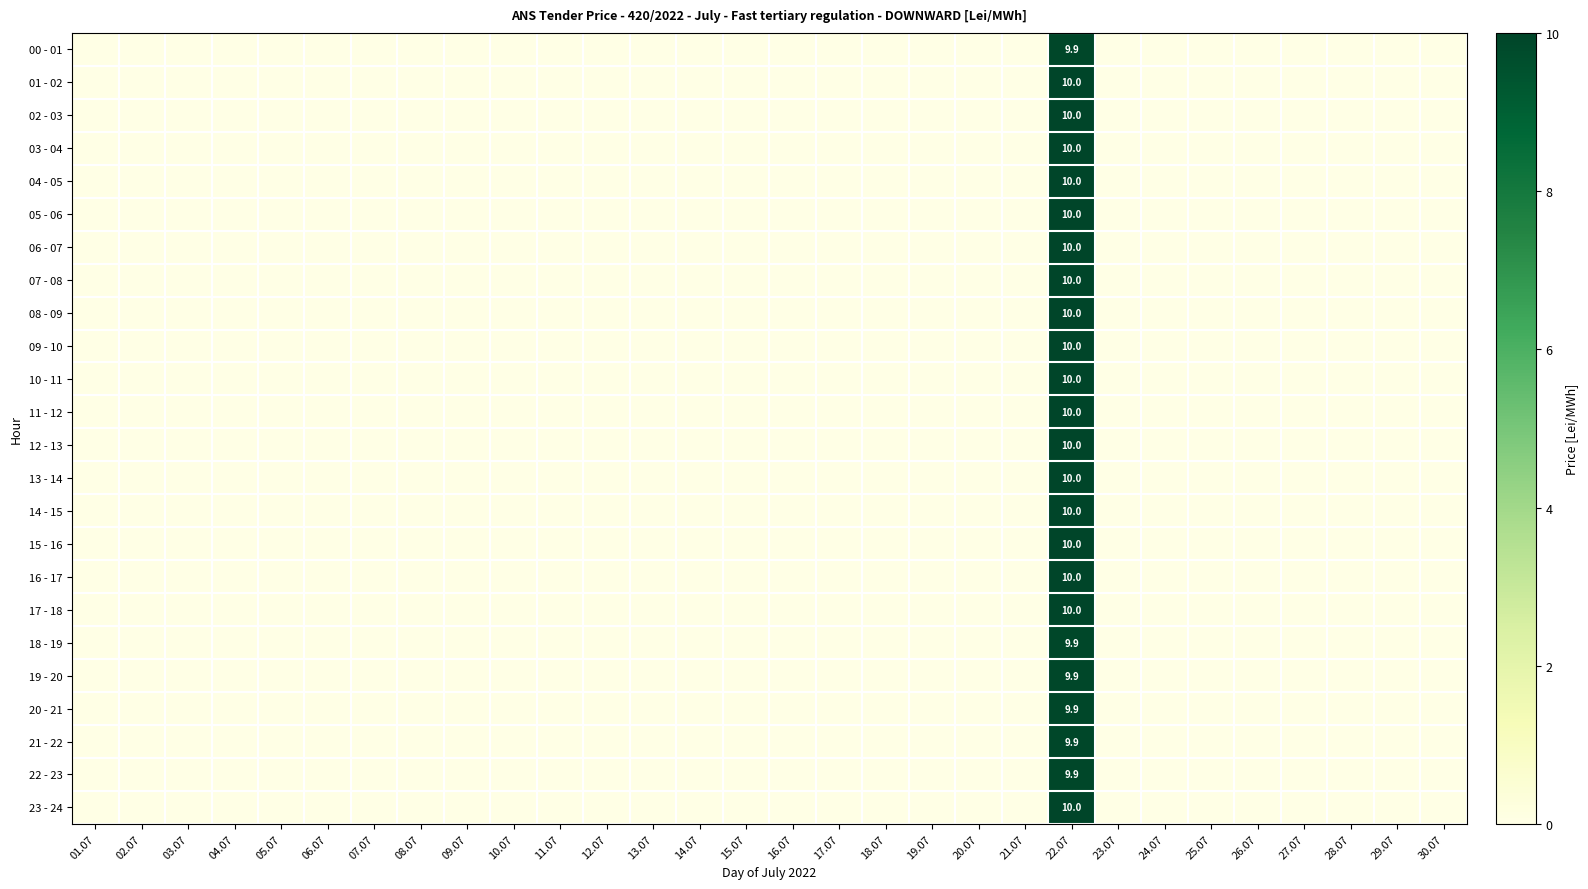

Which category has the lowest value across all series?

01.07